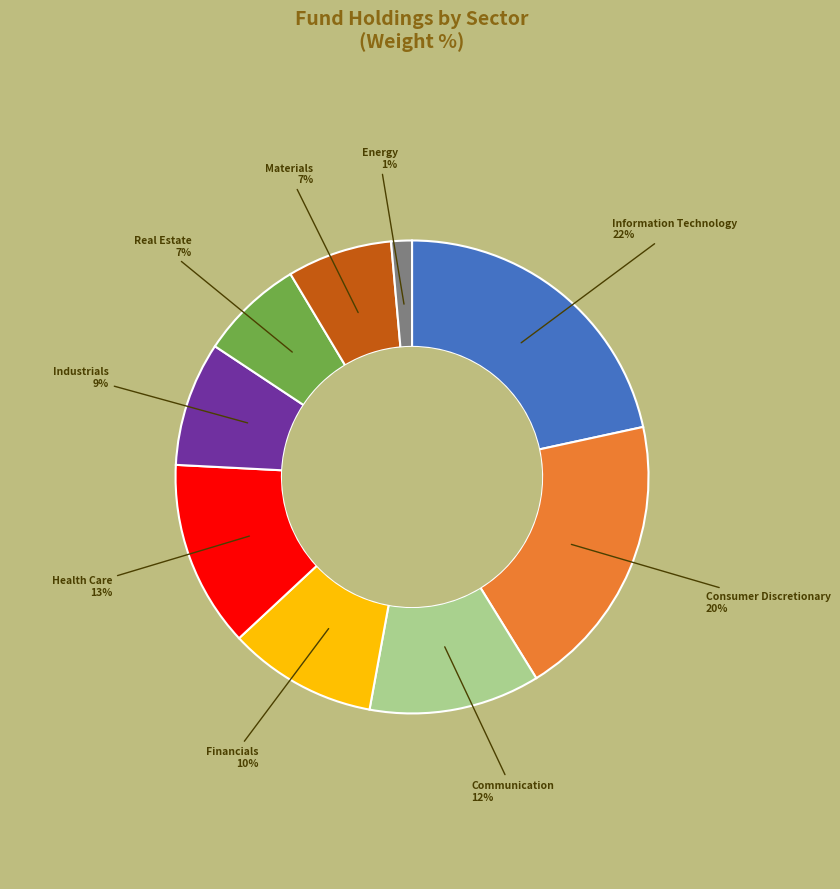

What is the smallest slice in the pie chart?

Energy